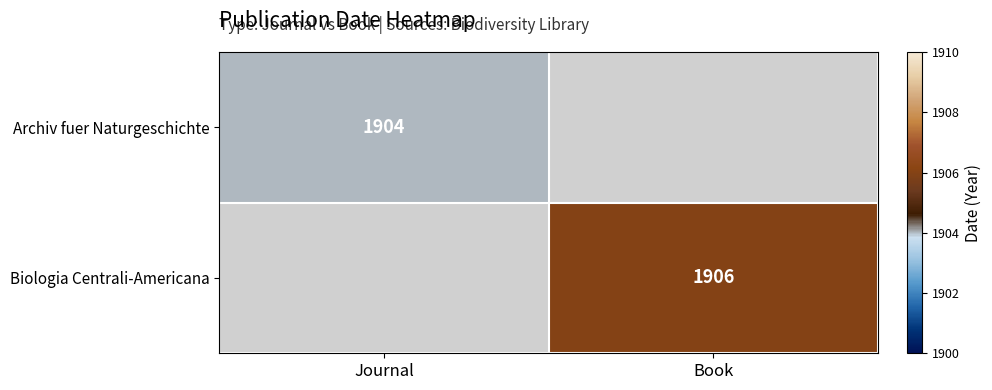

The Archiv fuer Naturgeschichte series shows 2656 at Journal. True or false?

False